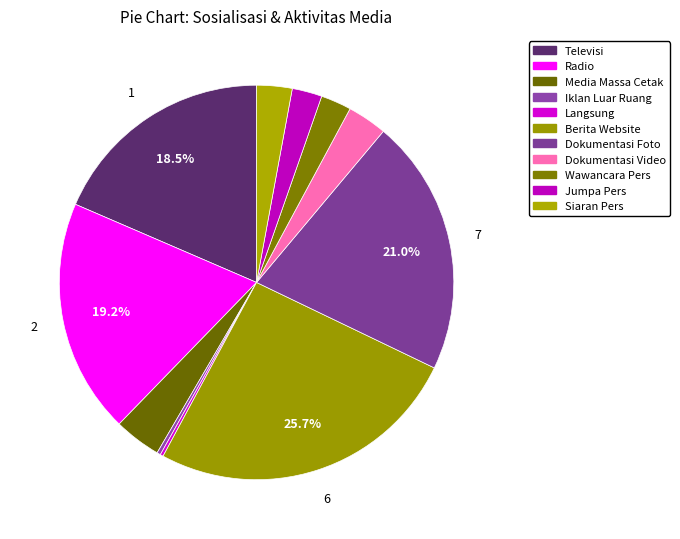

Which slice is the smallest?

Langsung